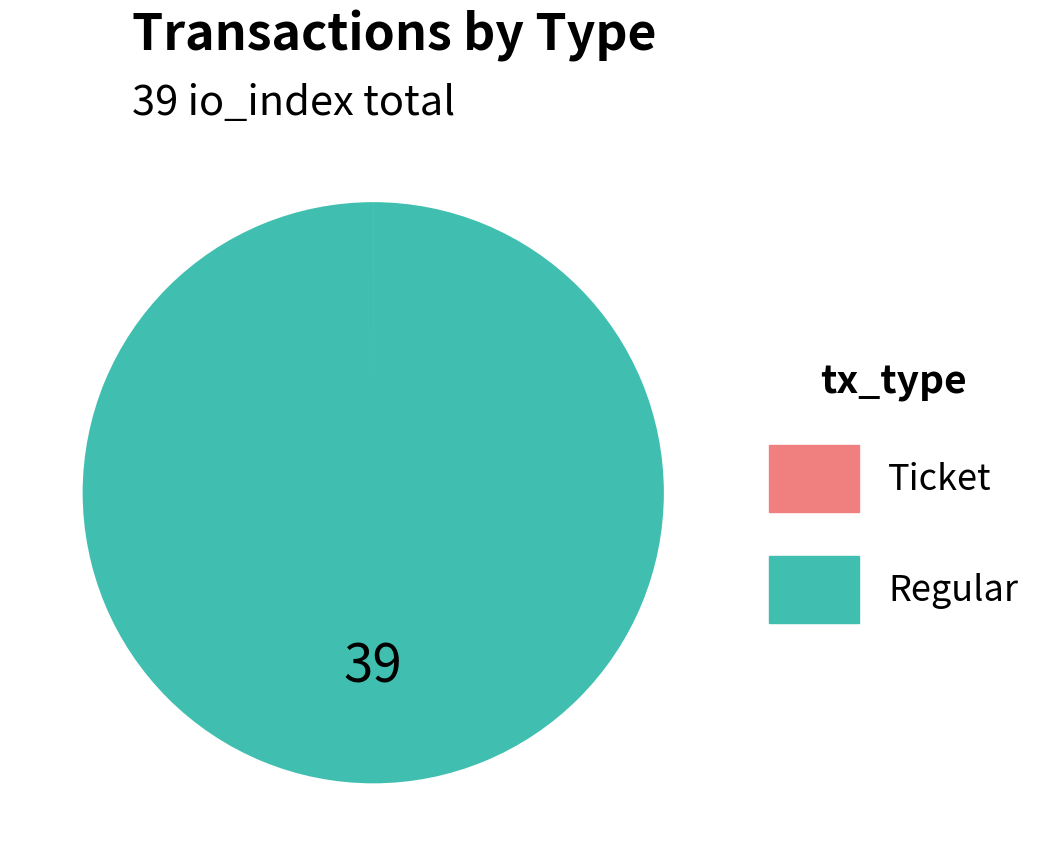

What is the largest slice in the pie chart?

Regular